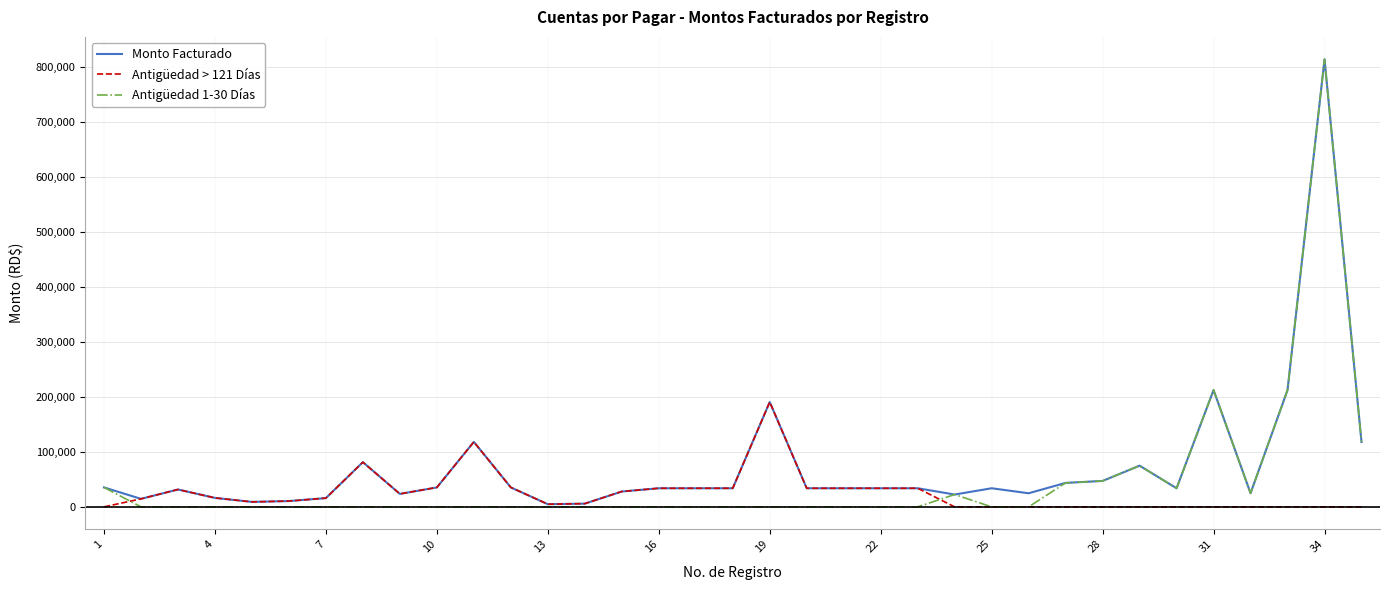

What is the highest value of the Monto Facturado series?

814671.1